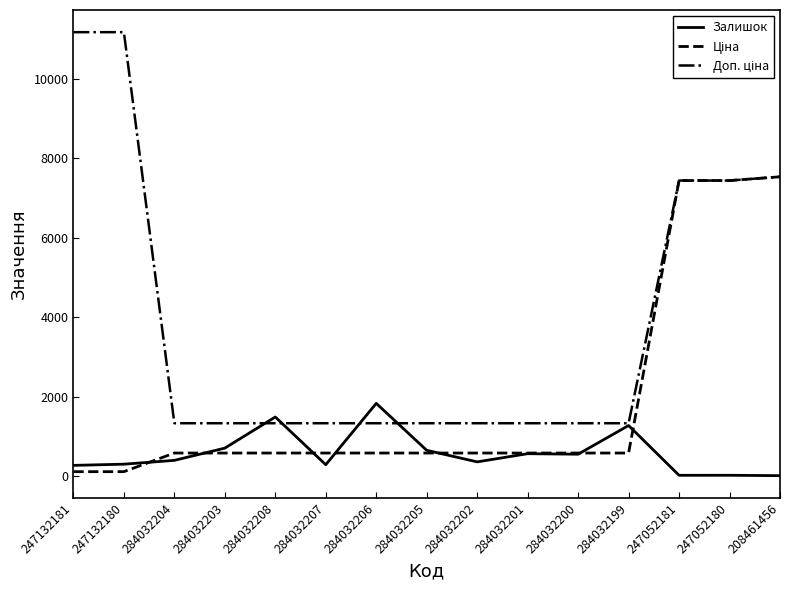

The Залишок series shows 704.0 at 284032203. True or false?

True